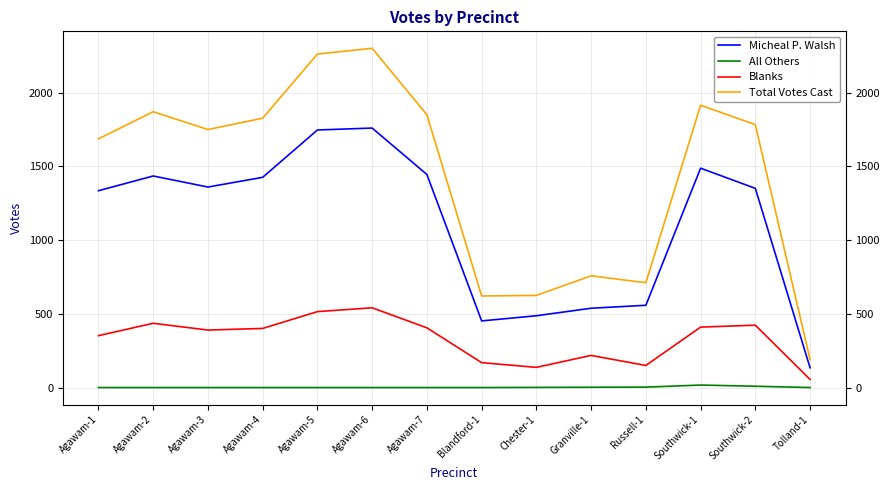

List the series in order of their overall mean, highest first.

Total Votes Cast, Micheal P. Walsh, Blanks, All Others